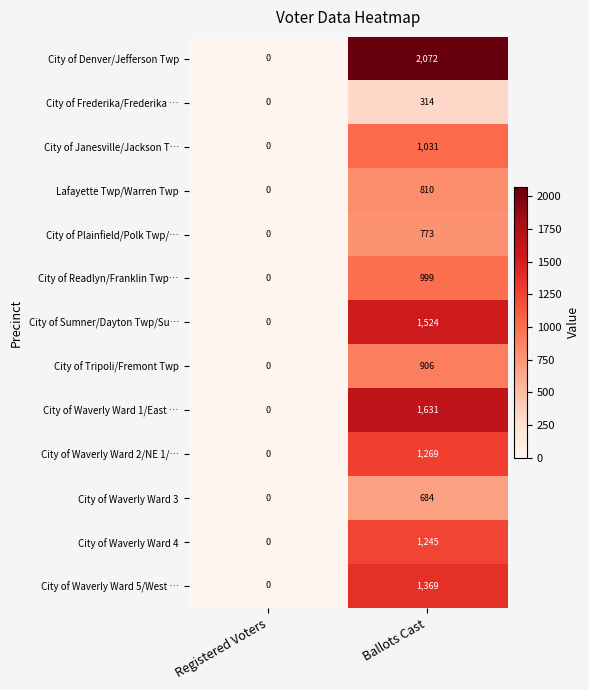

How many data points in Lafayette Twp/Warren Twp are less than 810?

1